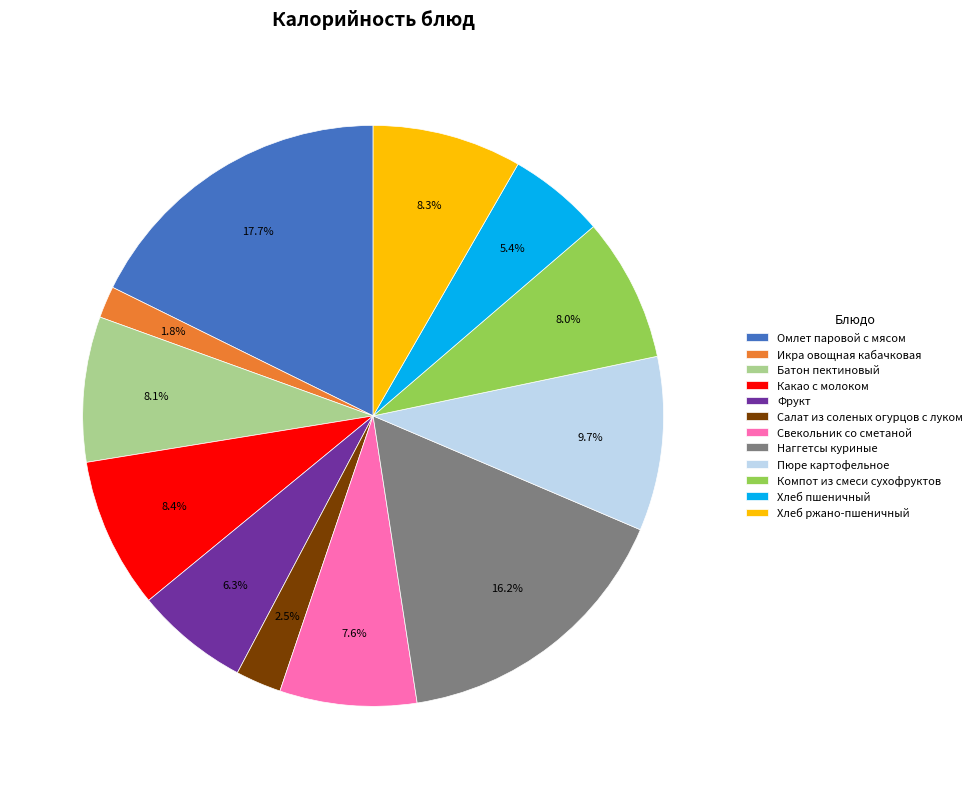

The Хлеб ржано-пшеничный slice represents 8% of the pie. True or false?

True